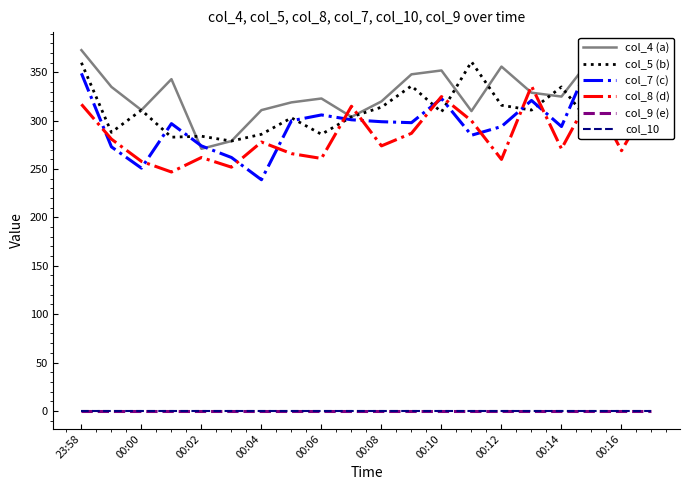

True or false: col_5 (b) and col_4 (a) intersect in this chart.

True